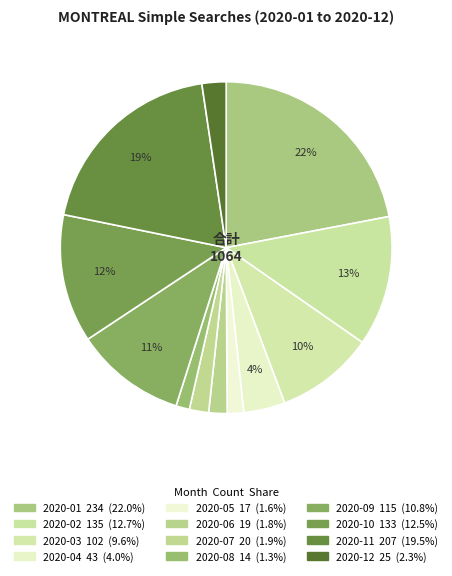

How many segments does this pie chart have?

12